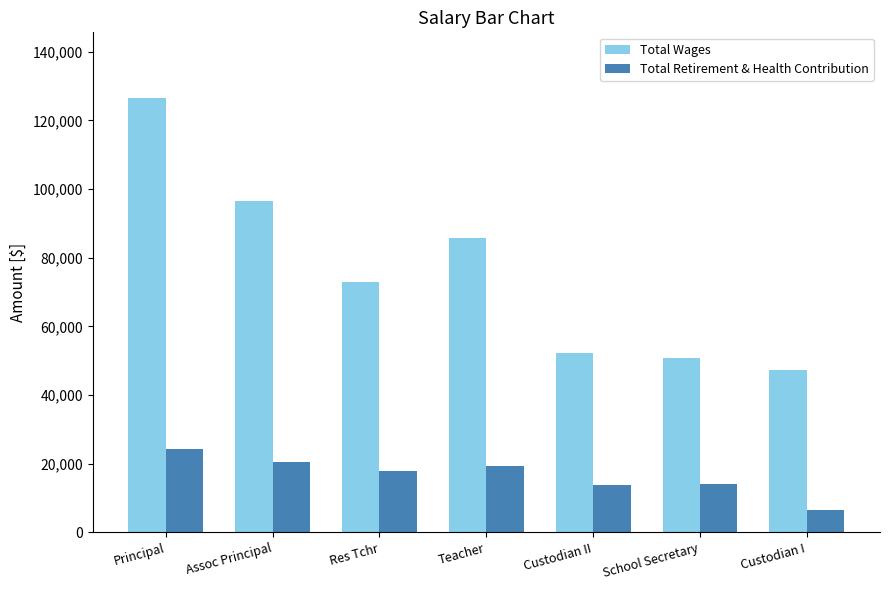

Is the value of Total Wages at Custodian I greater than the value of Total Retirement & Health Contribution at Res Tchr?

Yes